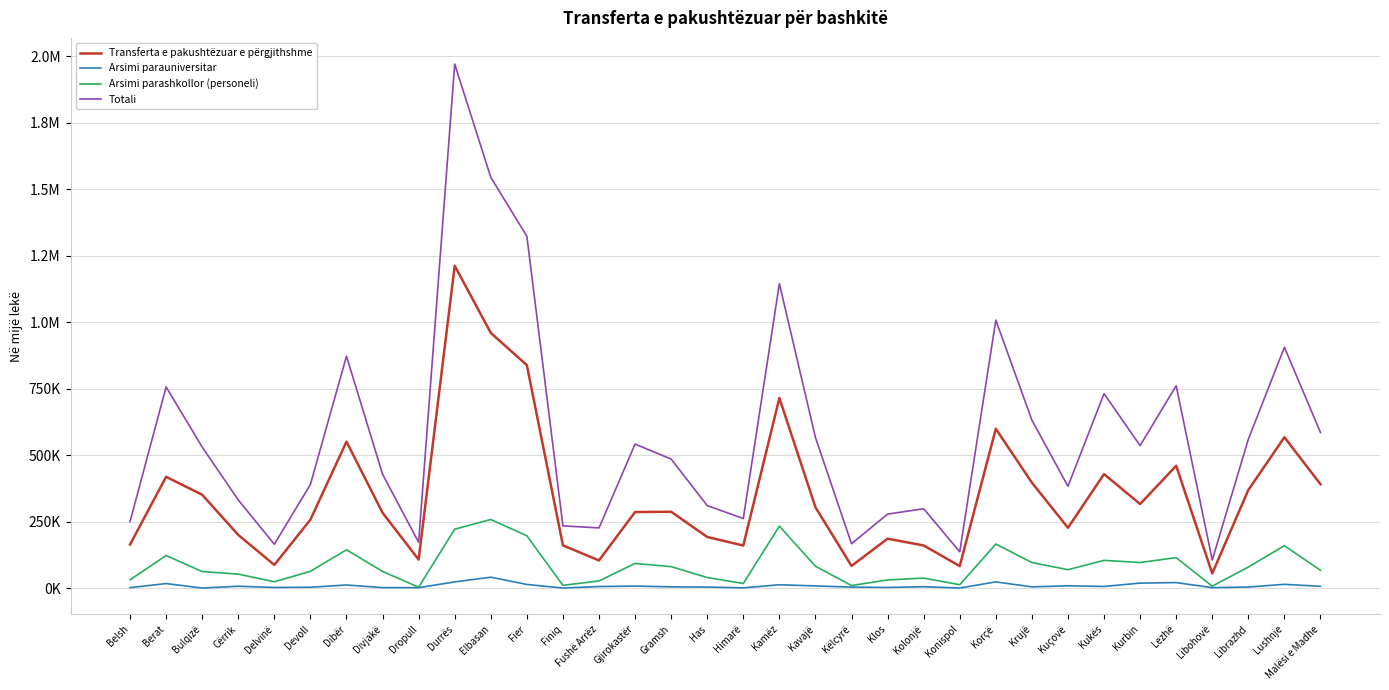

Which series changed the most between Himarë and Kukës?

Totali